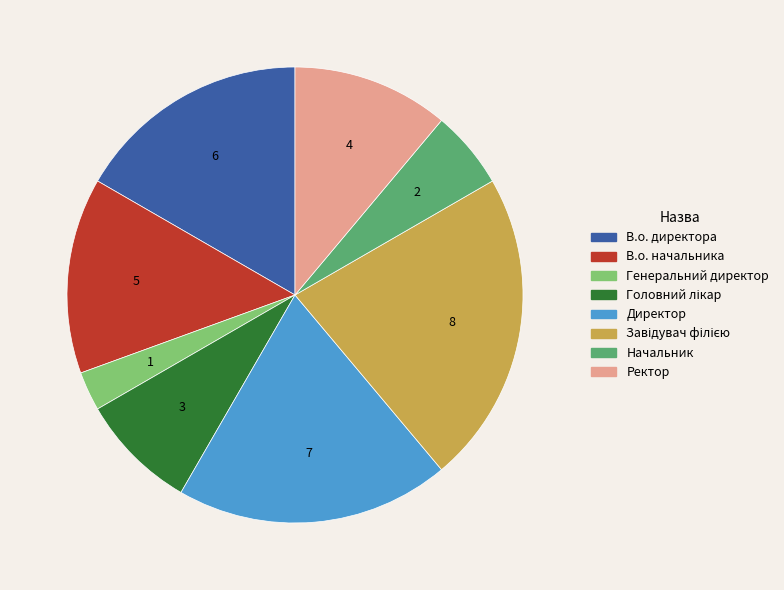

True or false: Начальник accounts for 6% of the total.

True